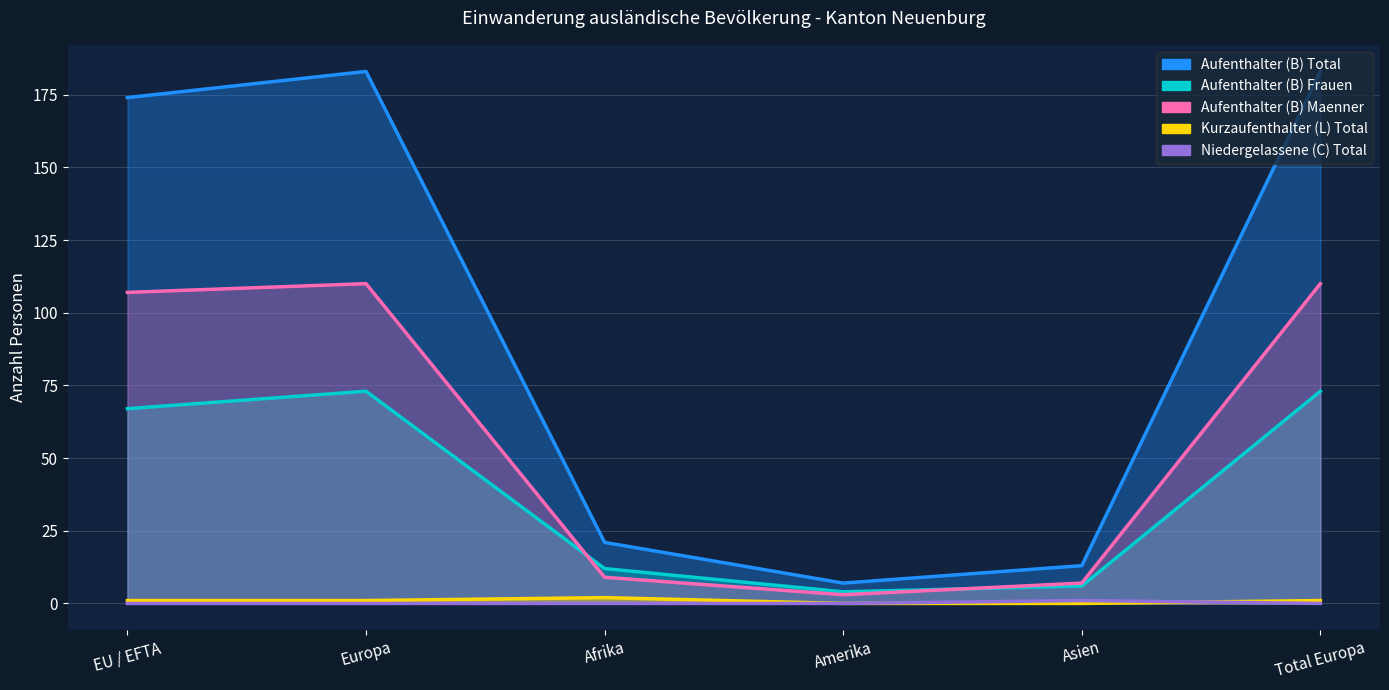

What is the maximum value for Niedergelassene (C) Total?

1